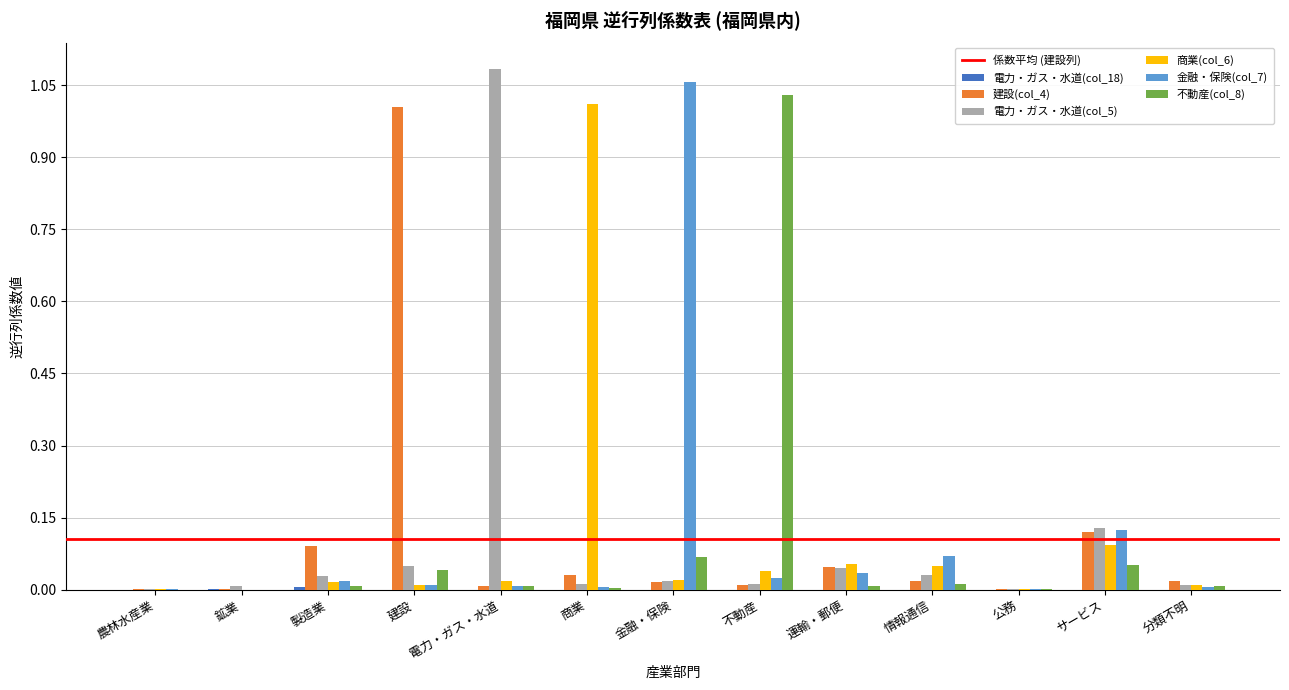

Which category has the highest value across all series?

電力・ガス・水道